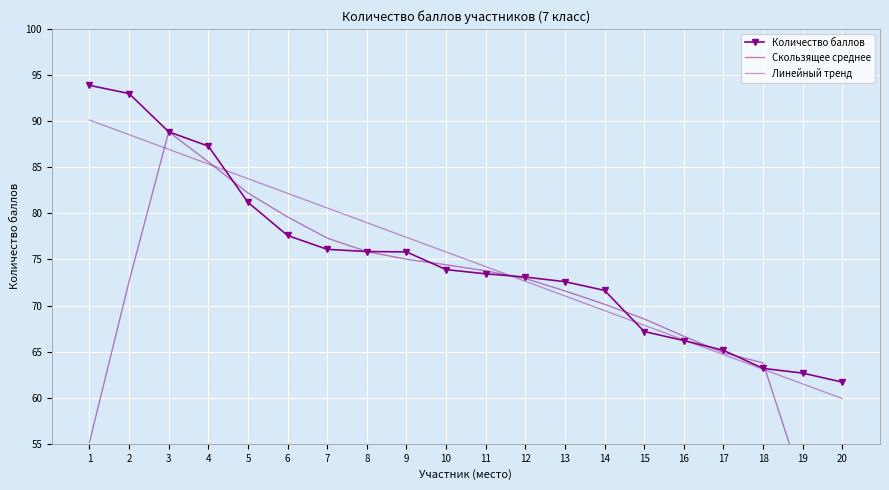

What is the highest value of the Линейный тренд series?

90.1